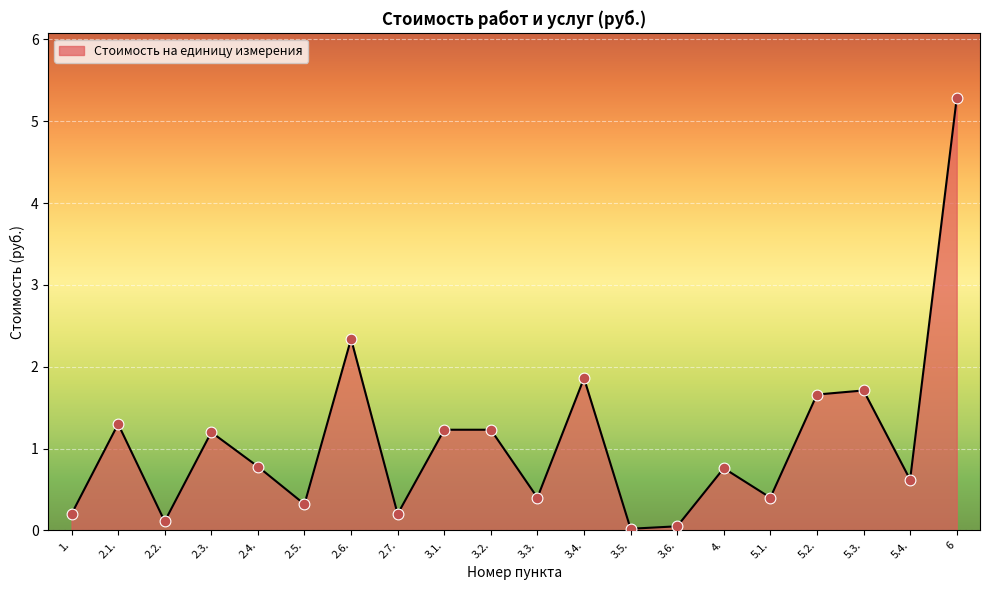

What is the change in value from 2.3. to 6?

+4.1